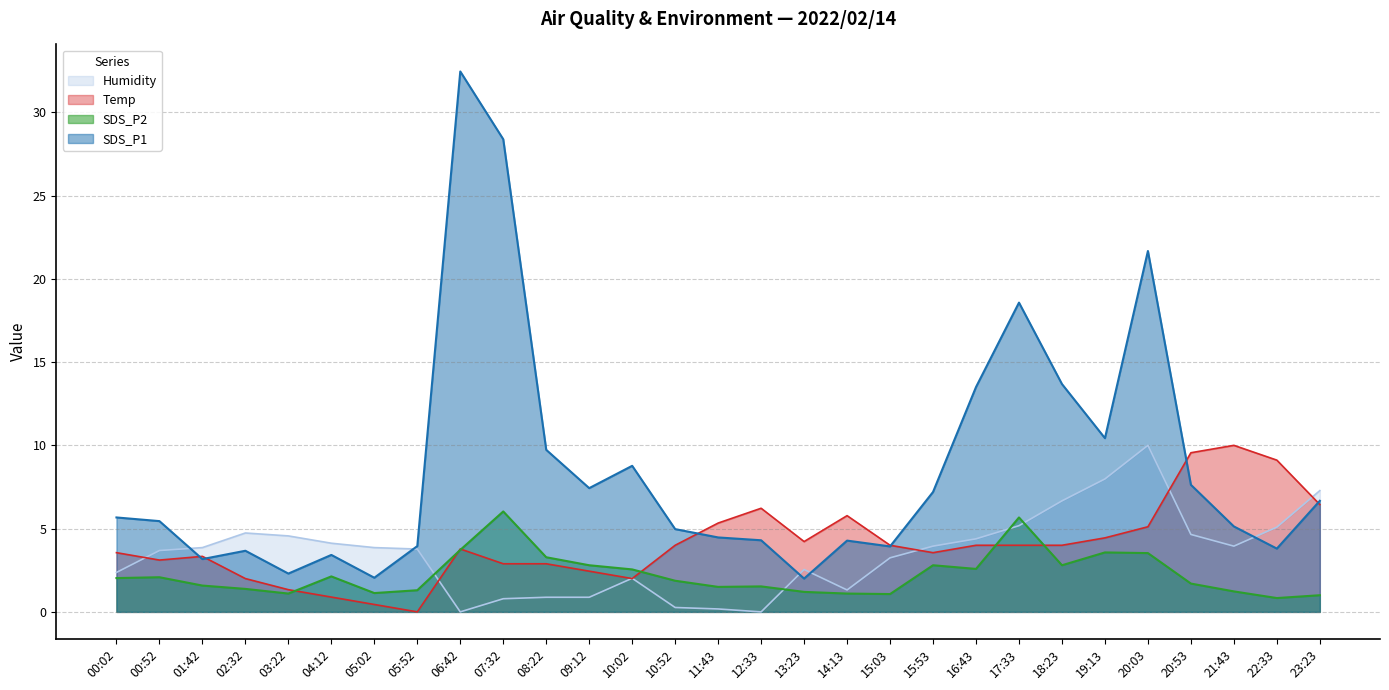

How many interior local peaks does the Humidity series have?

4